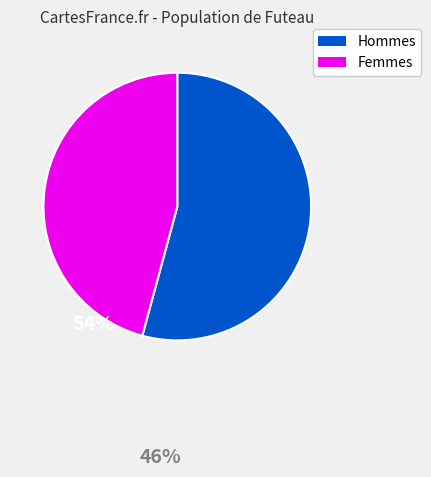

Does any single category account for the majority?

Yes